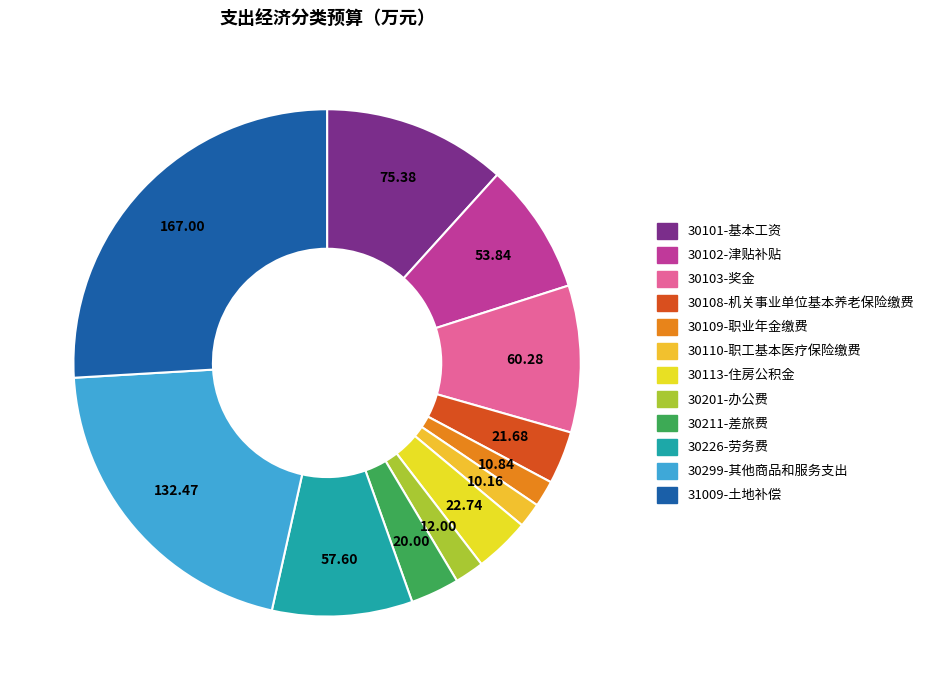

How many segments does this pie chart have?

12